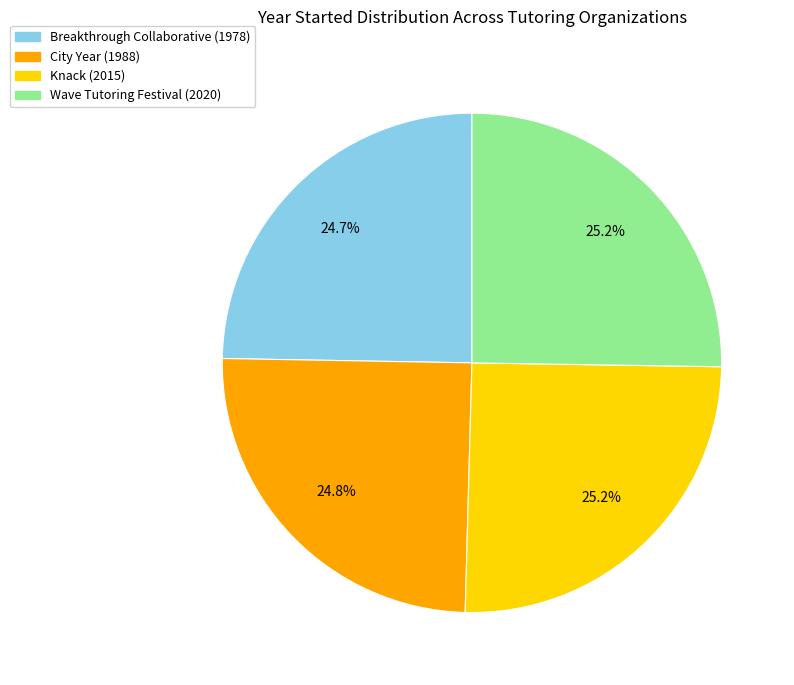

Is there a majority slice in this chart?

No